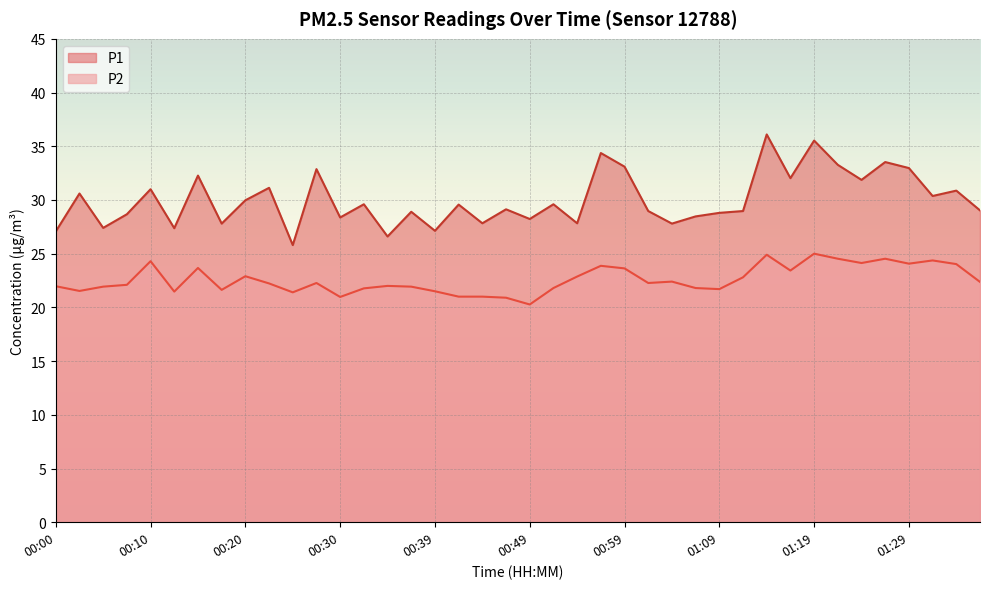

True or false: P1 and P2 cross at least once.

False